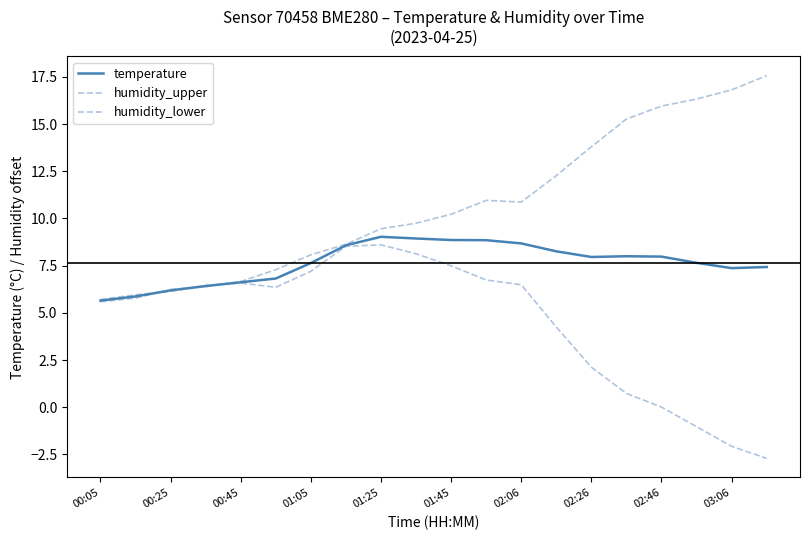

Which series ends up on top after the final intersection of humidity_lower and temperature?

temperature